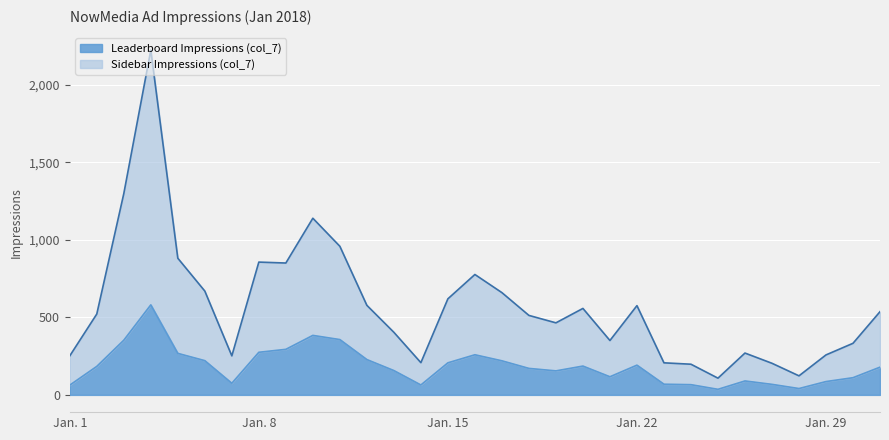

What is the highest value of the Leaderboard Impressions (col_7) series?

581